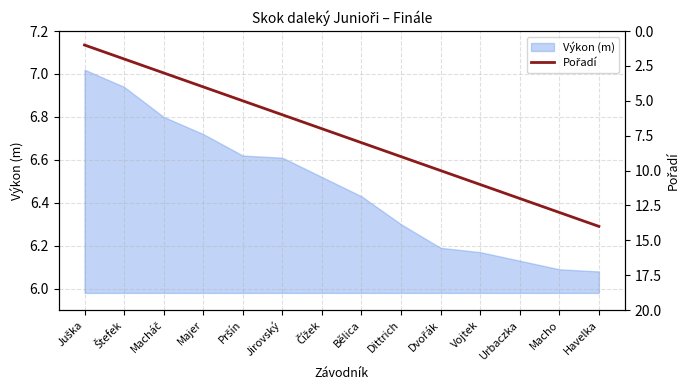

True or false: Výkon (m) has a value of 2.7 at Urbaczka.

False